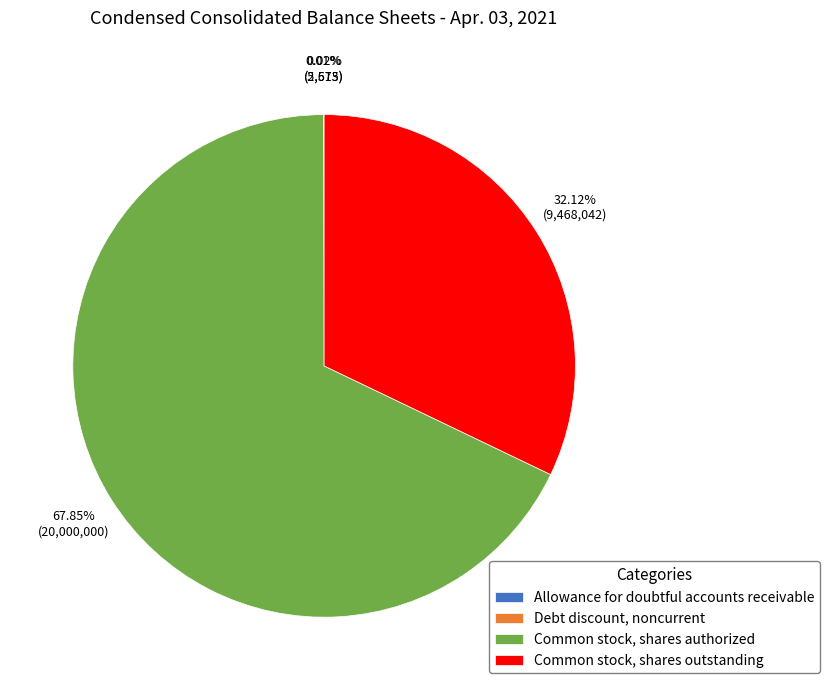

To the nearest percent, what is the difference between the largest and smallest slice percentages?

68%